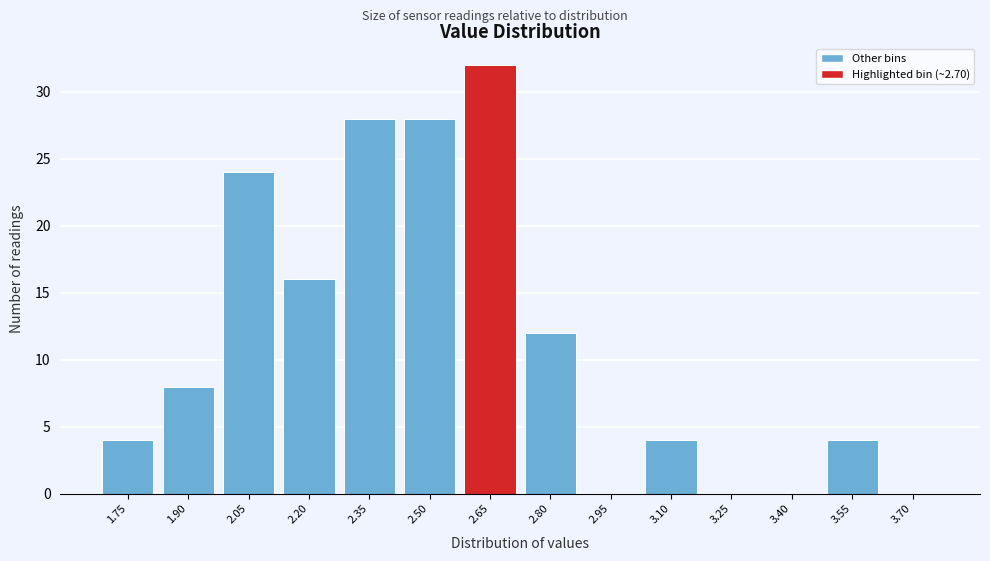

Reading right to left, list all the values displayed in this chart.

3.70=0	3.55=4	3.40=0	3.25=0	3.10=4	2.95=0	2.80=12	2.65=32	2.50=28	2.35=28	2.20=16	2.05=24	1.90=8	1.75=4